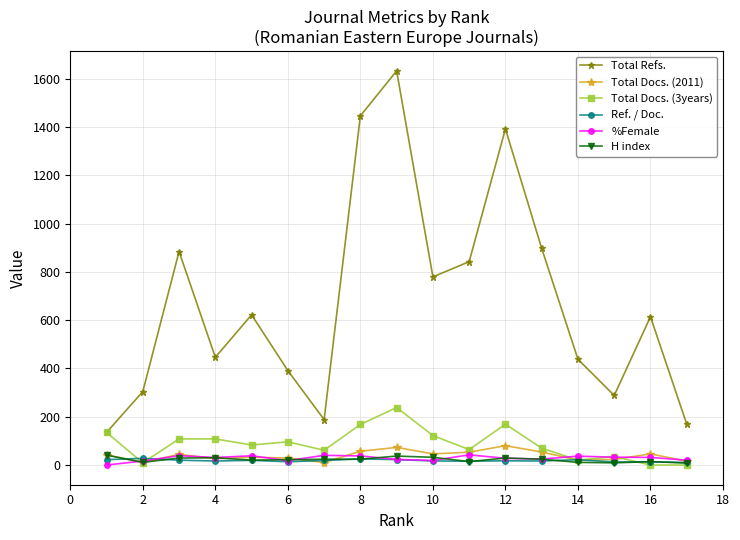

What are all the series names shown in the legend?

Total Refs., Total Docs. (2011), Total Docs. (3years), Ref. / Doc., %Female, H index